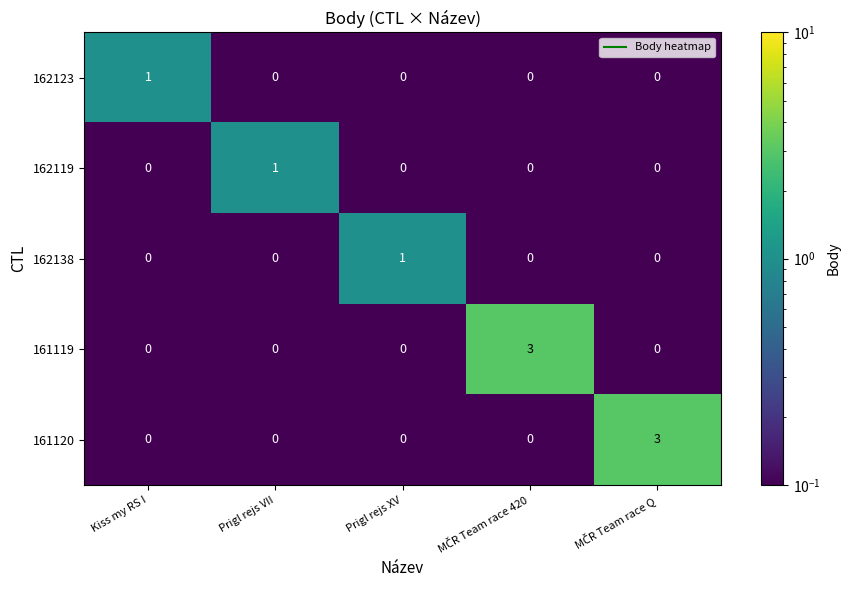

True or false: 161120 has a value of -2 at Kiss my RS I.

False